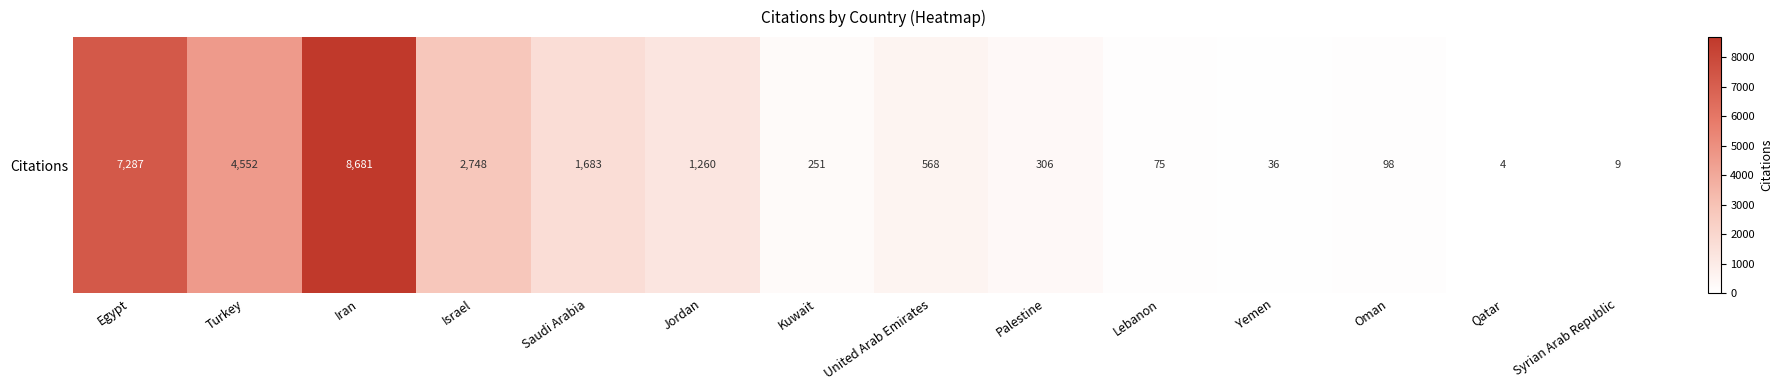

Which has a higher value, Iran or United Arab Emirates?

Iran